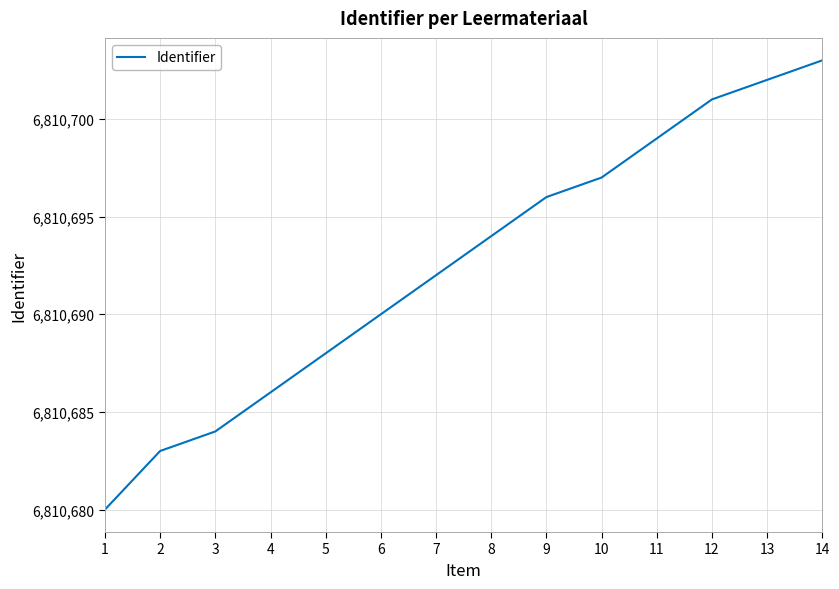

What is the difference between the maximum and minimum values?

23